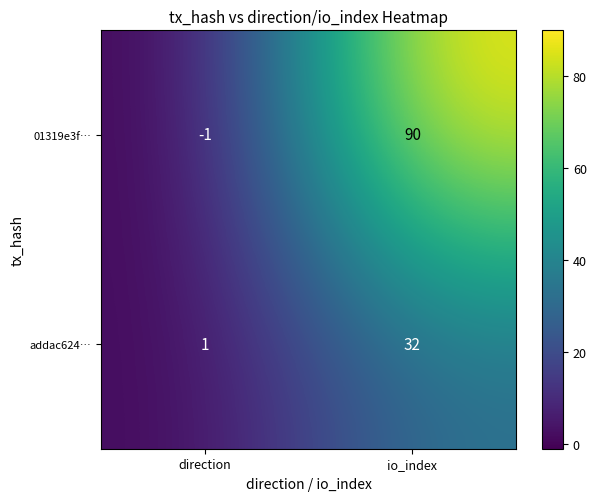

Which series has the widest spread of values?

01319e3f…